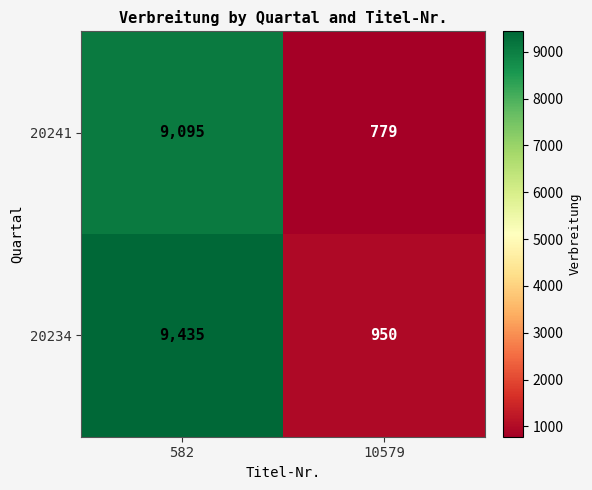

True or false: 20241 has a value of 13684 at 582.

False